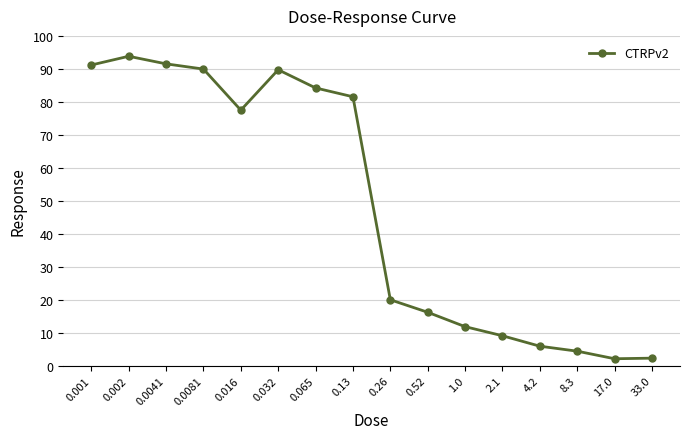

How many data points are less than 77?

8